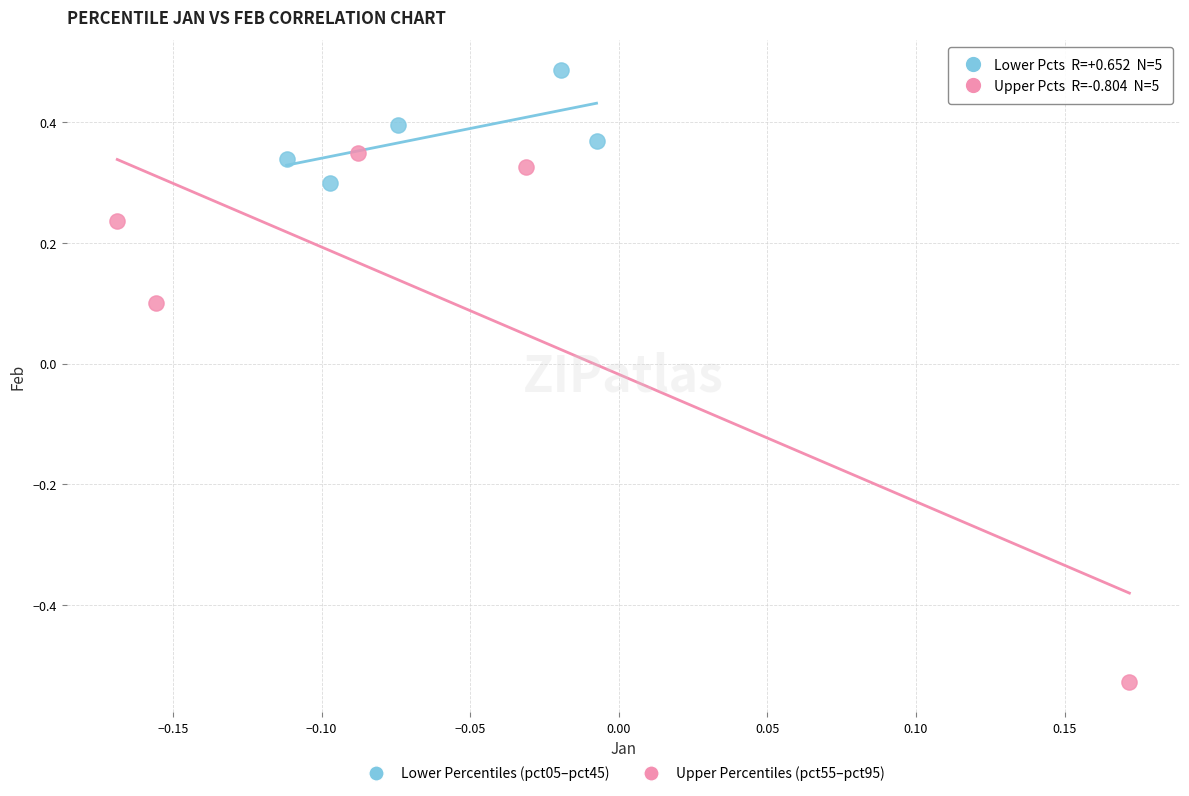

Which series contains the lowest Y value?

Upper Percentiles (pct55–pct95)